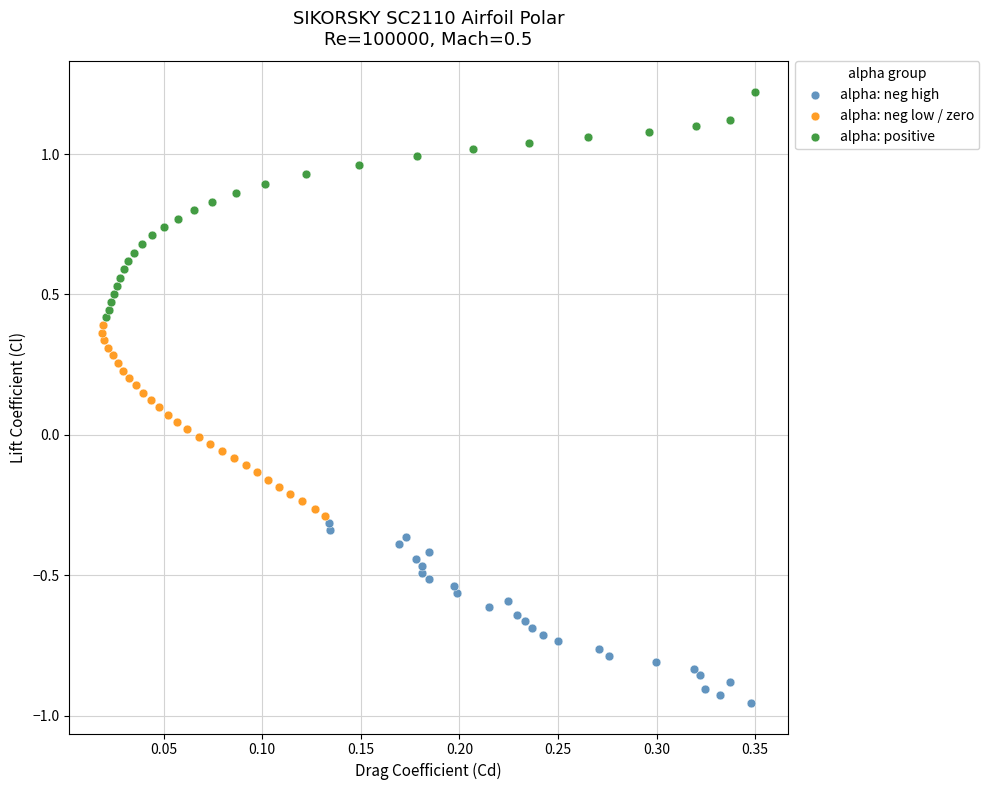

Which series contains the lowest Y value?

alpha: neg high